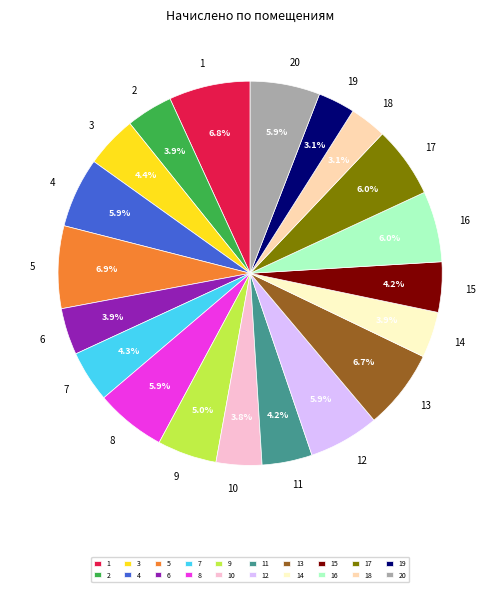

What percentage is NOT represented by 1?

93.2%